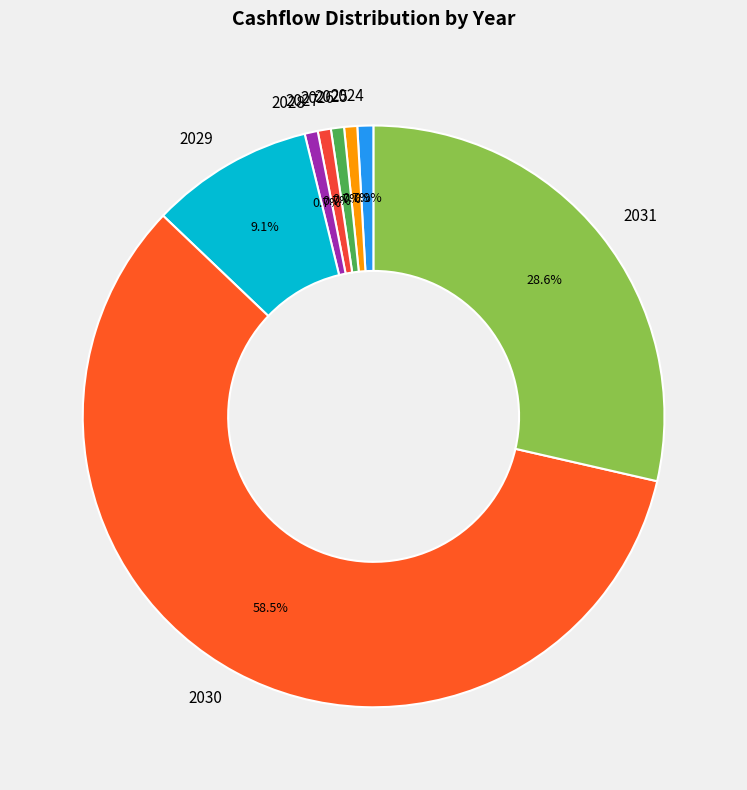

To the nearest percent, what percentage of the pie is 2026?

1%